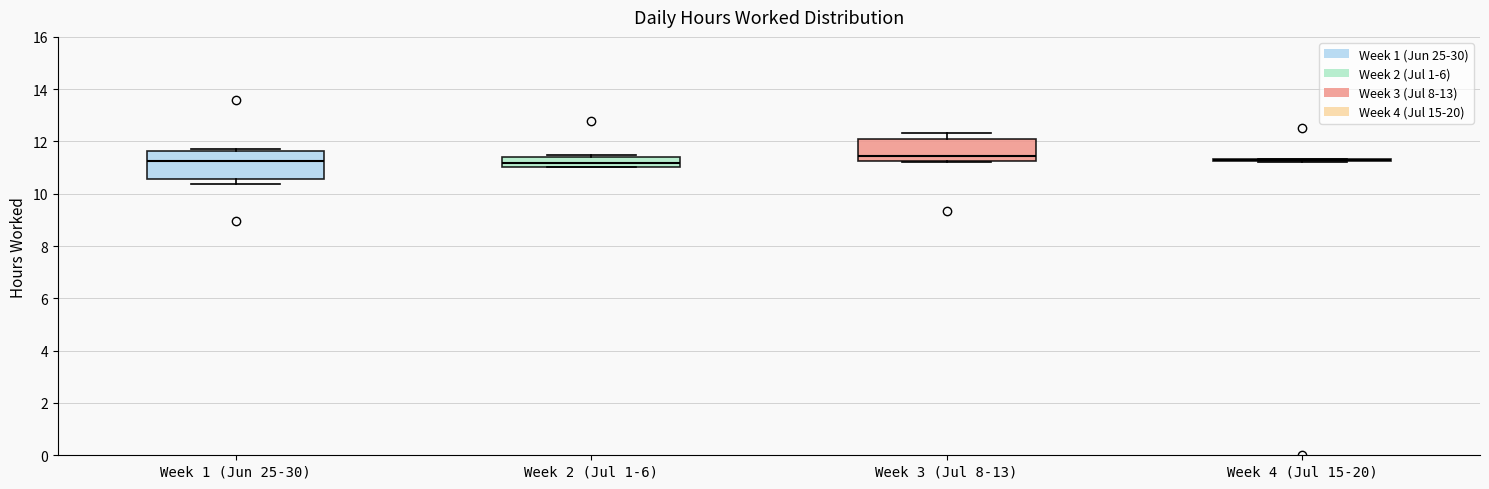

Reading left to right, read every box against the y-axis: the position of its median line, the range the box covers, and the ends of its whiskers. The values are not printed on the chart, so give them approximately, as read against the axis.

Week 1 (Jun 25-30): median 11.2, box 10.6 to 11.6, whiskers 10.4 to 11.8
Week 2 (Jul 1-6): median 11.2, box 11.0 to 11.4, whiskers 11.0 to 11.4 (just above the box's upper edge)
Week 3 (Jul 8-13): median 11.4, box 11.2 to 12.0, whiskers 11.2 to 12.4
Week 4 (Jul 15-20): box collapsed to a line at 11.2, whiskers 11.2 to 11.4